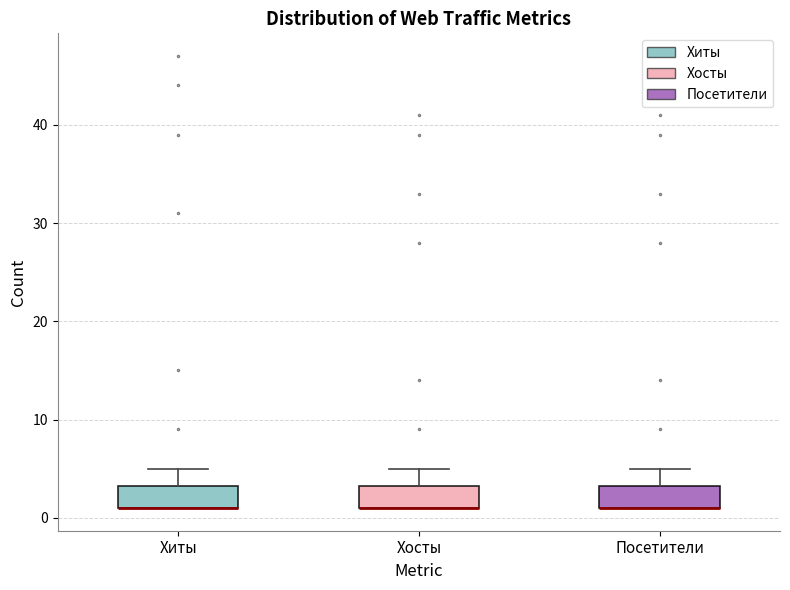

Reading left to right, read every box against the y-axis: the position of its median line, the range the box covers, and the ends of its whiskers. The values are not printed on the chart, so give them approximately, as read against the axis.

Хиты: median 1 (drawn on the box's lower edge), box 1 to 3, whiskers 1 to 5
Хосты: median 1 (drawn on the box's lower edge), box 1 to 3, whiskers 1 to 5
Посетители: median 1 (drawn on the box's lower edge), box 1 to 3, whiskers 1 to 5